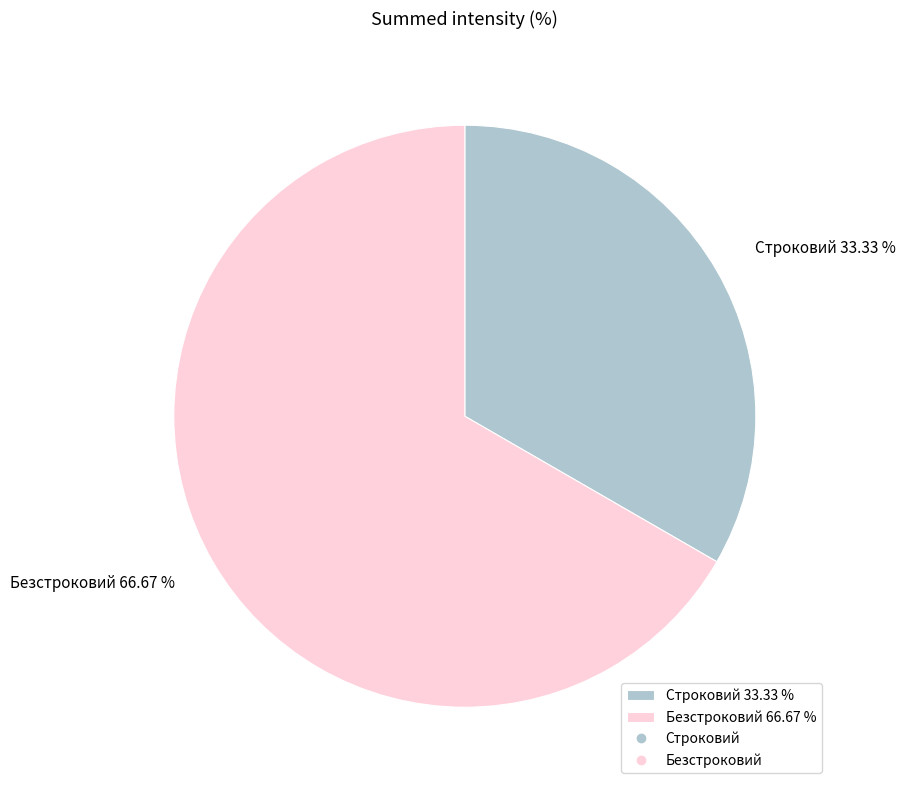

Approximately how many times larger is the value at Строковий compared to Безстроковий?

0.5